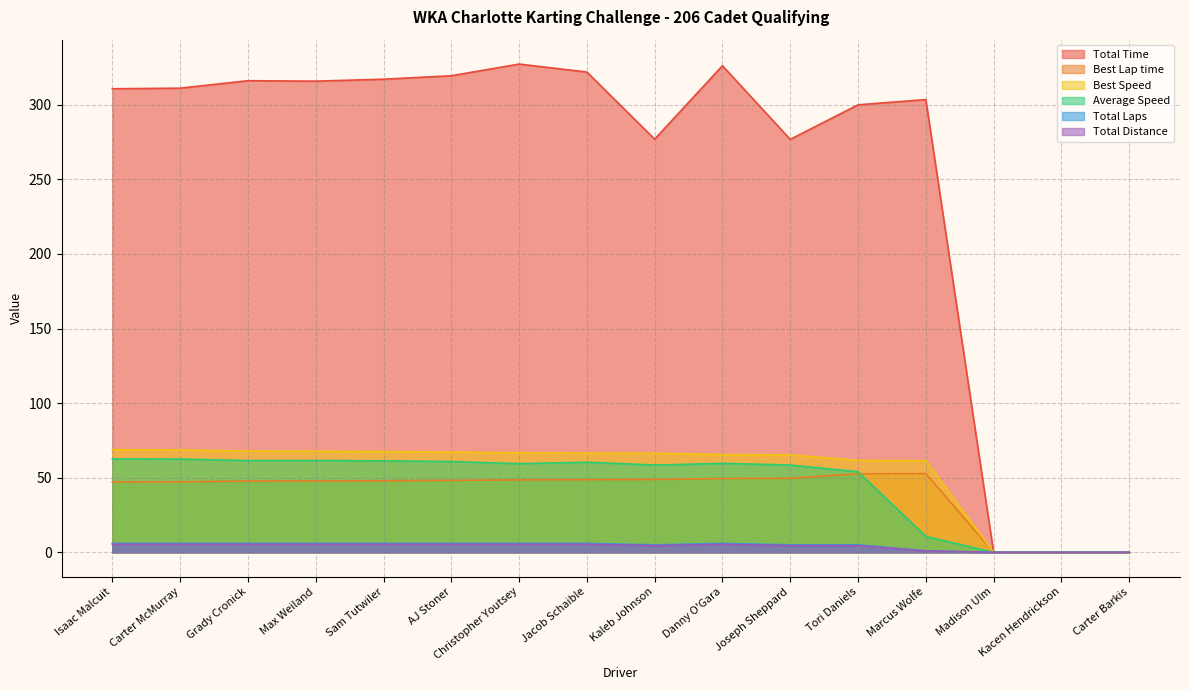

Reading left to right, transcribe all the data shown in this chart.

Total Time: Isaac Malcuit=310.7	Carter McMurray=311.1	Grady Cronick=316.1	Max Weiland=315.8	Sam Tutwiler=317.1	AJ Stoner=319.4	Christopher Youtsey=327.2	Jacob Schaible=321.9	Kaleb Johnson=276.9	Danny O'Gara=326.1	Joseph Sheppard=276.8	Tori Daniels=299.9	Marcus Wolfe=303.4	Madison Ulm=0.0	Kacen Hendrickson=0.0	Carter Barkis=0.0
Best Lap time: Isaac Malcuit=47.1	Carter McMurray=47.2	Grady Cronick=47.8	Max Weiland=47.8	Sam Tutwiler=48.0	AJ Stoner=48.2	Christopher Youtsey=48.5	Jacob Schaible=48.7	Kaleb Johnson=48.8	Danny O'Gara=49.5	Joseph Sheppard=49.6	Tori Daniels=52.6	Marcus Wolfe=52.8	Madison Ulm=0.0	Kacen Hendrickson=0.0	Carter Barkis=0.0
Best Speed: Isaac Malcuit=68.8	Carter McMurray=68.6	Grady Cronick=67.8	Max Weiland=67.7	Sam Tutwiler=67.6	AJ Stoner=67.2	Christopher Youtsey=66.7	Jacob Schaible=66.5	Kaleb Johnson=66.4	Danny O'Gara=65.5	Joseph Sheppard=65.3	Tori Daniels=61.6	Marcus Wolfe=61.4	Madison Ulm=0.0	Kacen Hendrickson=0.0	Carter Barkis=0.0
Average Speed: Isaac Malcuit=62.6	Carter McMurray=62.5	Grady Cronick=61.5	Max Weiland=61.6	Sam Tutwiler=61.3	AJ Stoner=60.9	Christopher Youtsey=59.4	Jacob Schaible=60.4	Kaleb Johnson=58.5	Danny O'Gara=59.6	Joseph Sheppard=58.5	Tori Daniels=54.0	Marcus Wolfe=10.7	Madison Ulm=0.0	Kacen Hendrickson=0.0	Carter Barkis=0.0
Total Laps: Isaac Malcuit=6.0	Carter McMurray=6.0	Grady Cronick=6.0	Max Weiland=6.0	Sam Tutwiler=6.0	AJ Stoner=6.0	Christopher Youtsey=6.0	Jacob Schaible=6.0	Kaleb Johnson=5.0	Danny O'Gara=6.0	Joseph Sheppard=5.0	Tori Daniels=5.0	Marcus Wolfe=1.0	Madison Ulm=0.0	Kacen Hendrickson=0.0	Carter Barkis=0.0
Total Distance: Isaac Malcuit=5.4	Carter McMurray=5.4	Grady Cronick=5.4	Max Weiland=5.4	Sam Tutwiler=5.4	AJ Stoner=5.4	Christopher Youtsey=5.4	Jacob Schaible=5.4	Kaleb Johnson=4.5	Danny O'Gara=5.4	Joseph Sheppard=4.5	Tori Daniels=4.5	Marcus Wolfe=0.9	Madison Ulm=0.0	Kacen Hendrickson=0.0	Carter Barkis=0.0